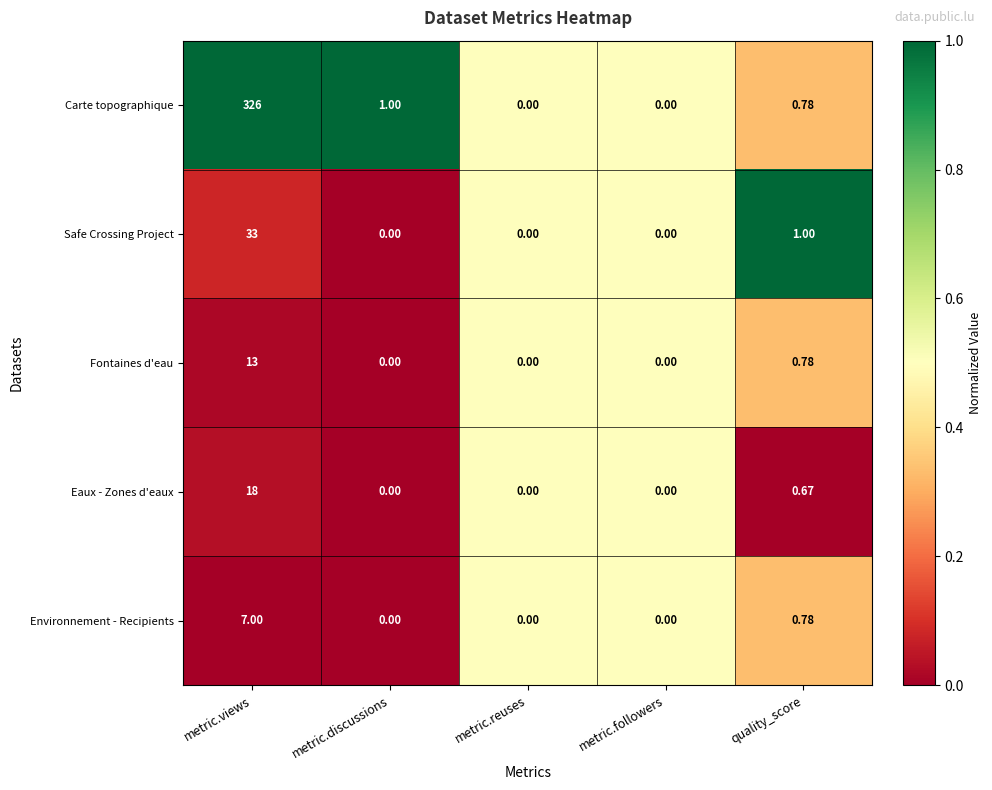

At which category does the chart reach its peak across all series?

metric.views